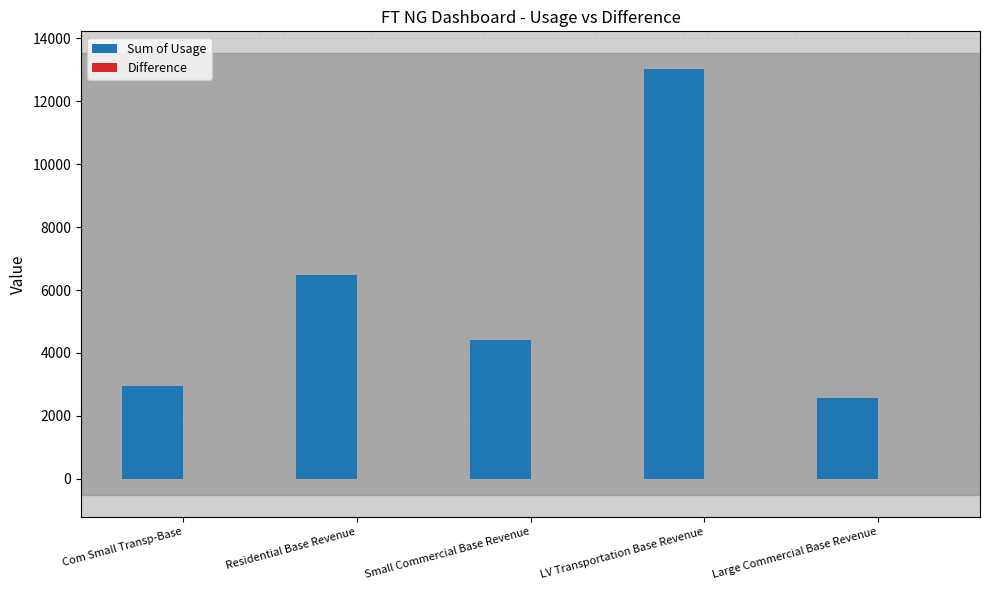

What is the maximum value shown in the chart?

13020.6